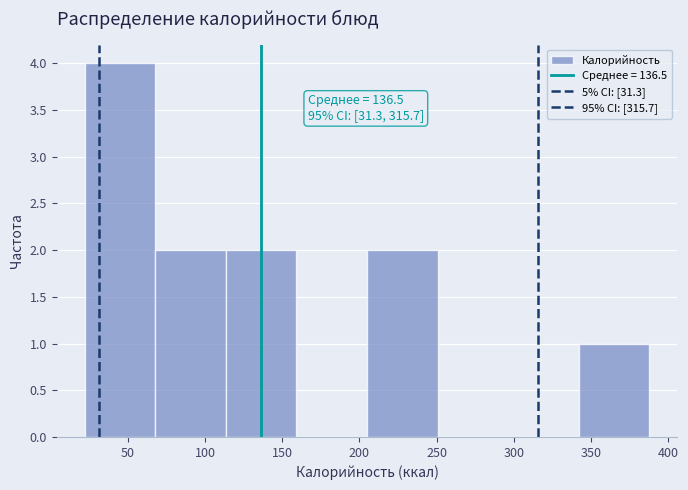

Over which range of the x-axis is the bar tallest?

20 to 70